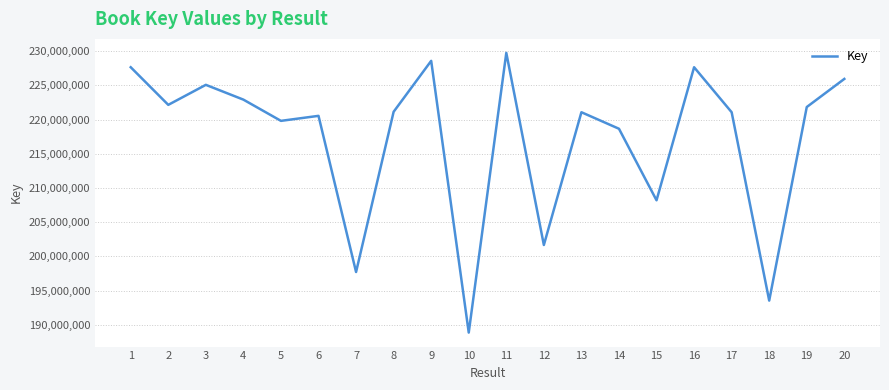

Is this an area chart (filled region under the line)?

No